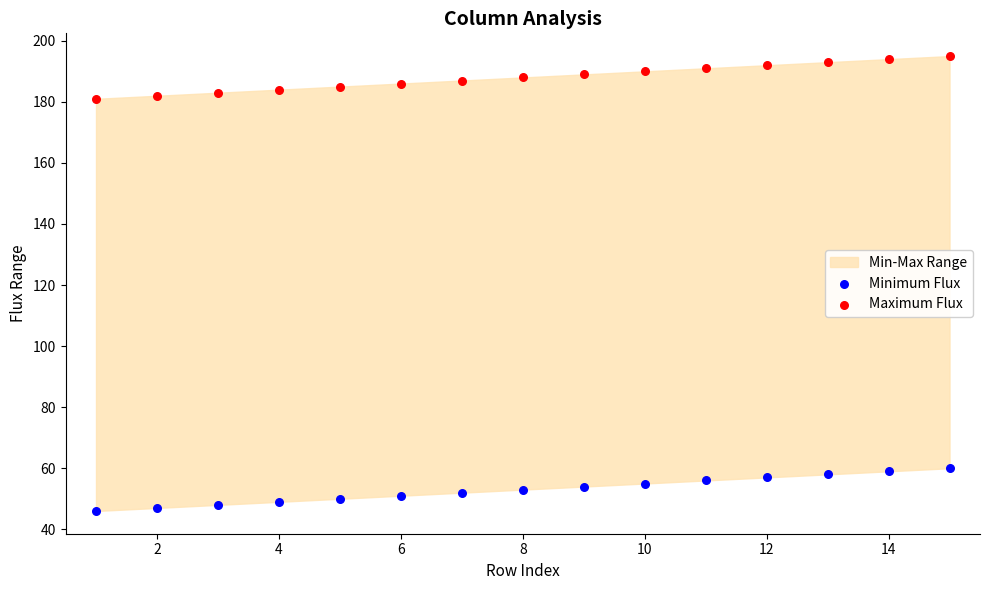

Which series contains the lowest Y value?

Minimum Flux